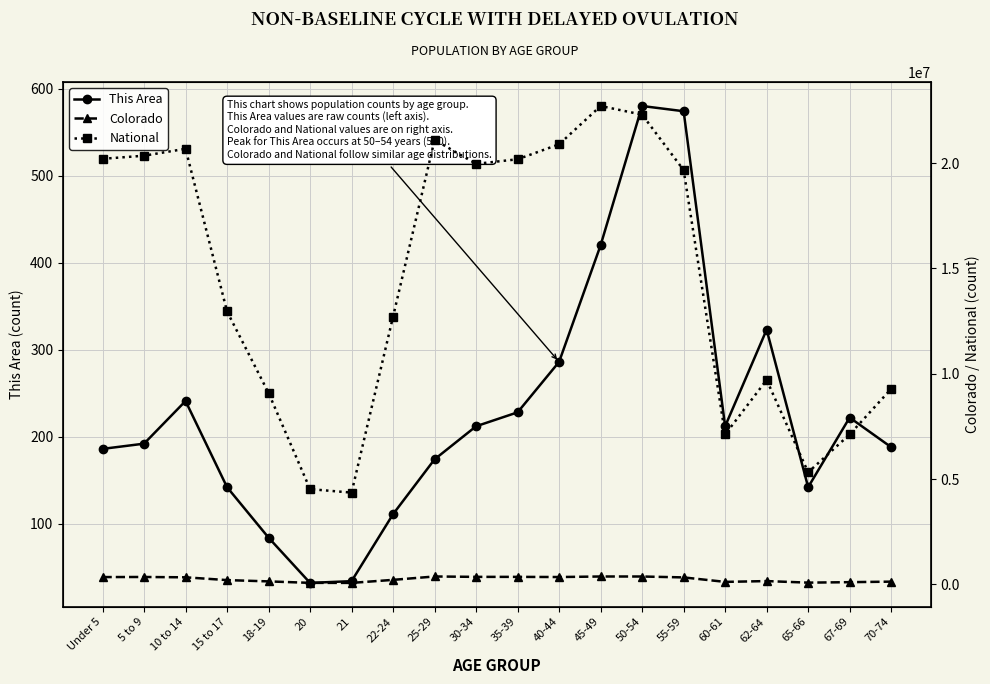

True or false: National and Colorado intersect in this chart.

False